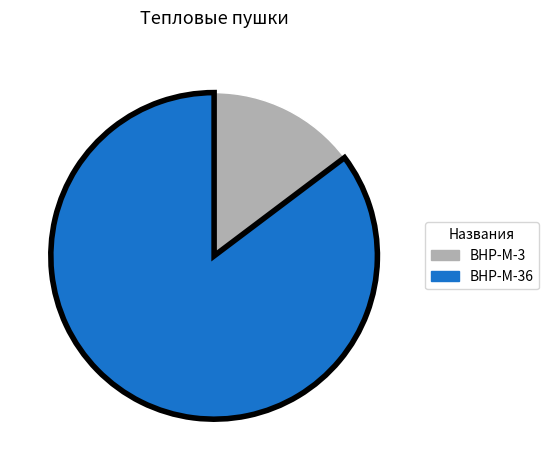

Rank the categories by value from highest to lowest.

BHP-M-36, BHP-M-3